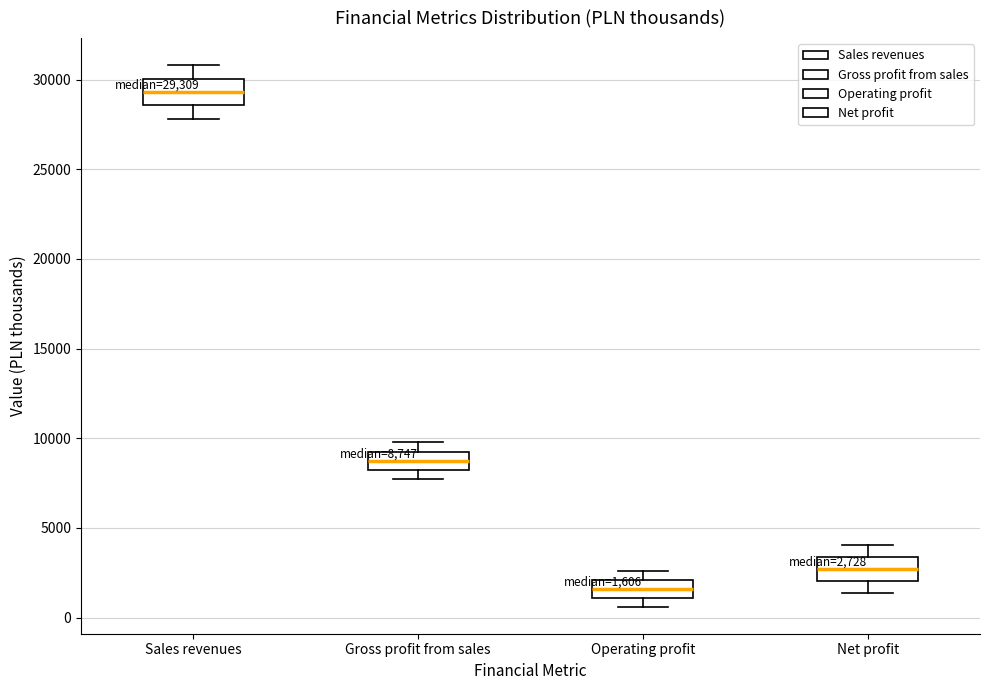

Which box's median line is the lowest?

Operating profit